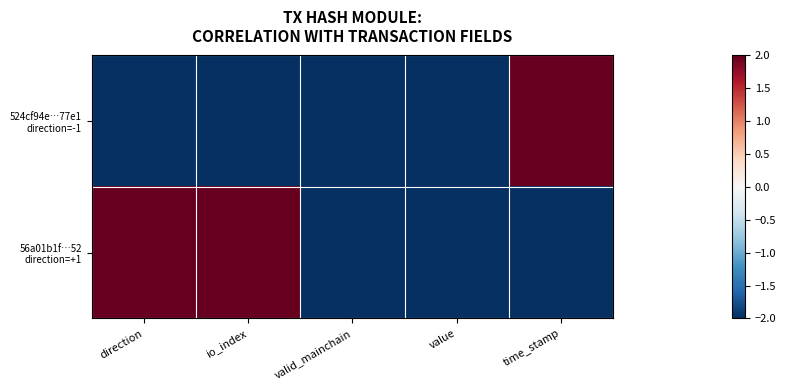

Which series has the largest total across all categories?

56a01b1f…52 direction=+1